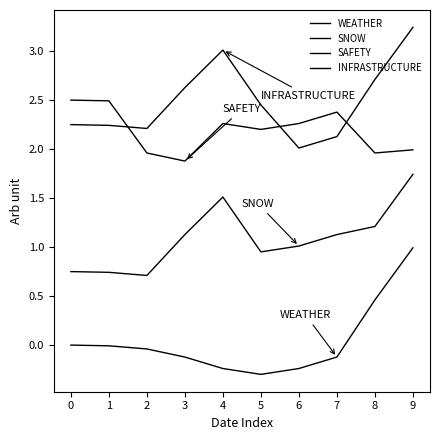

Is this an area chart (filled region under the line)?

No